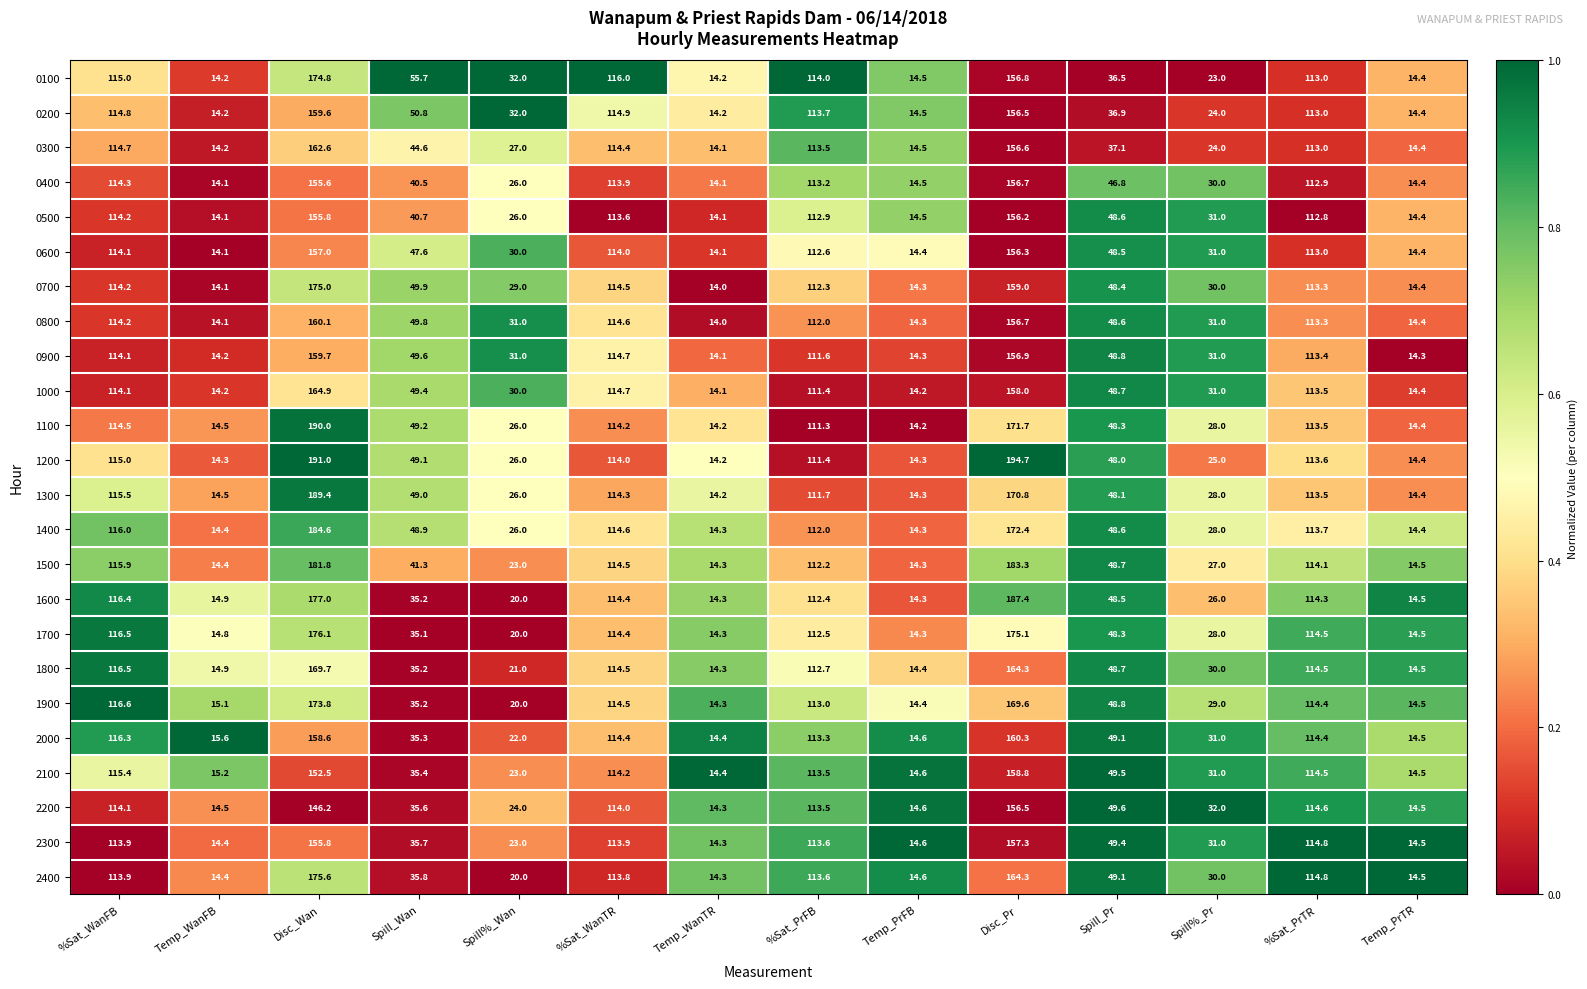

Which series changed the most between %Sat_WanFB and Disc_Pr?

1200